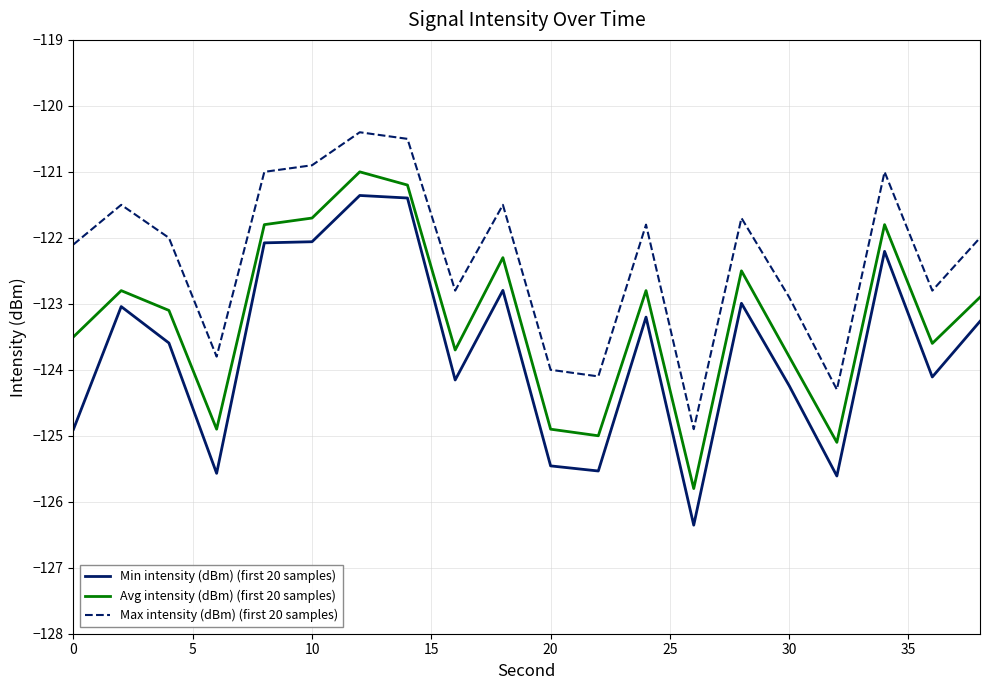

Which series has the largest total across all categories?

Max intensity (dBm) (first 20 samples)